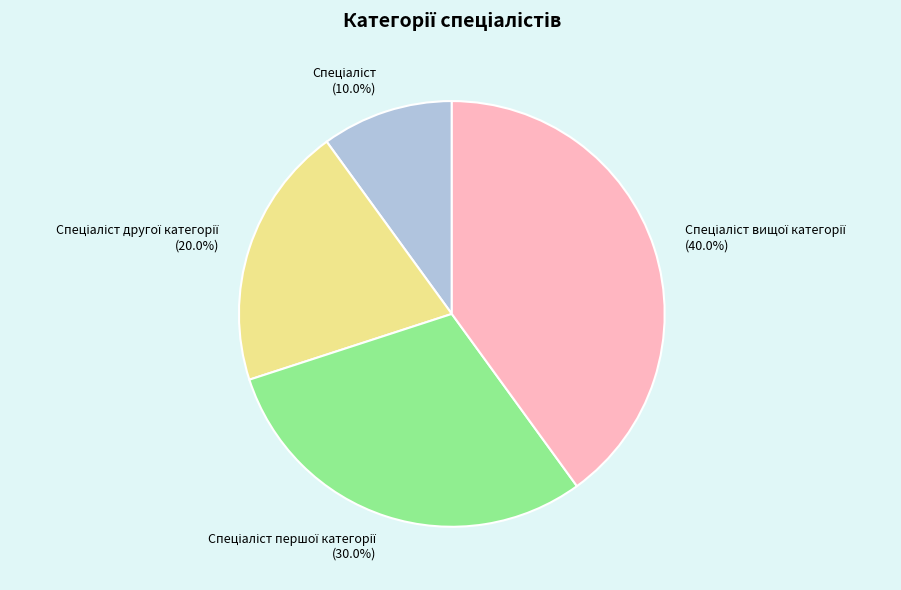

Does any single category account for the majority?

No